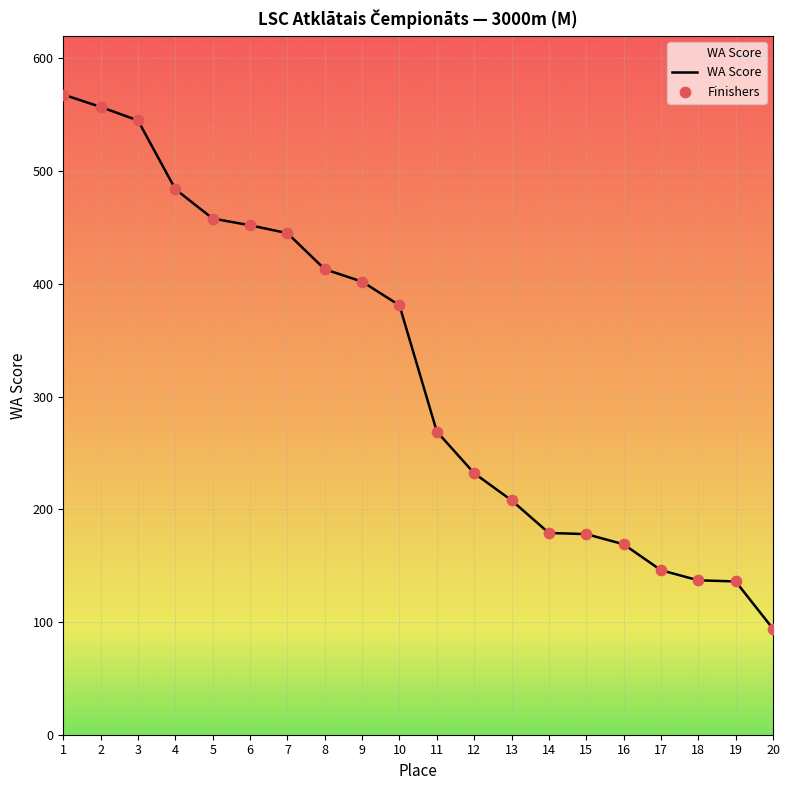

What is the ratio of the value at 9 to the value at 13?

1.9